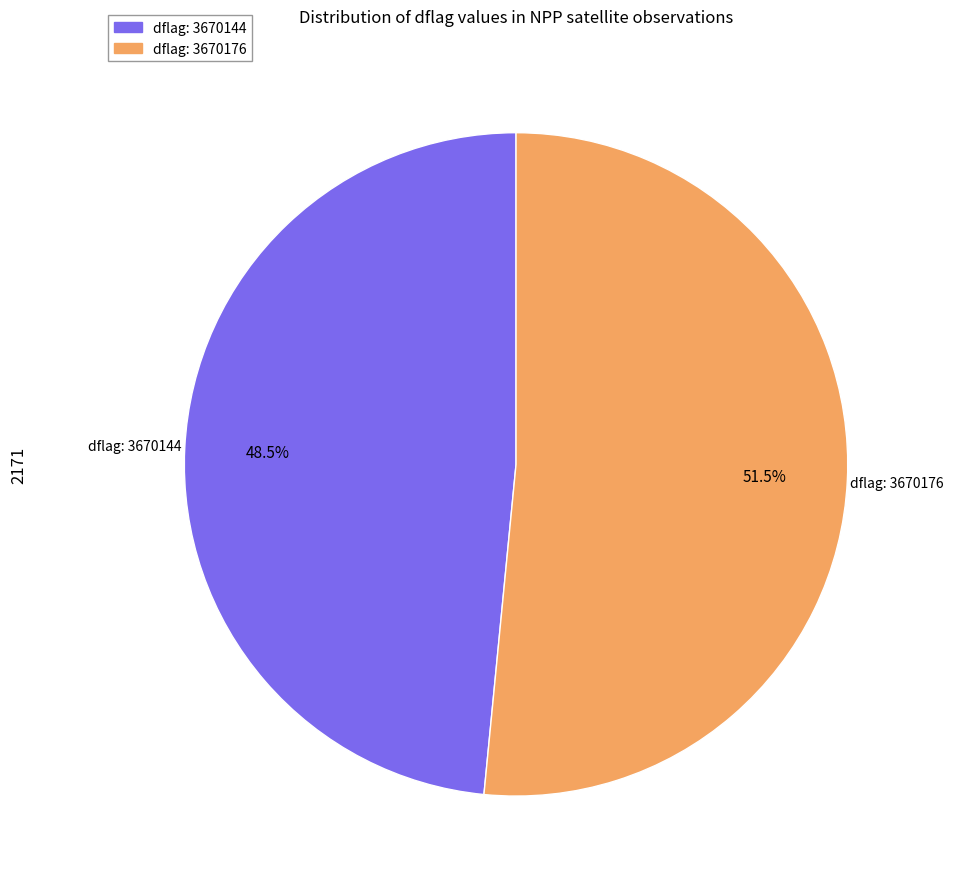

Is there any slice that represents more than half of the pie?

Yes